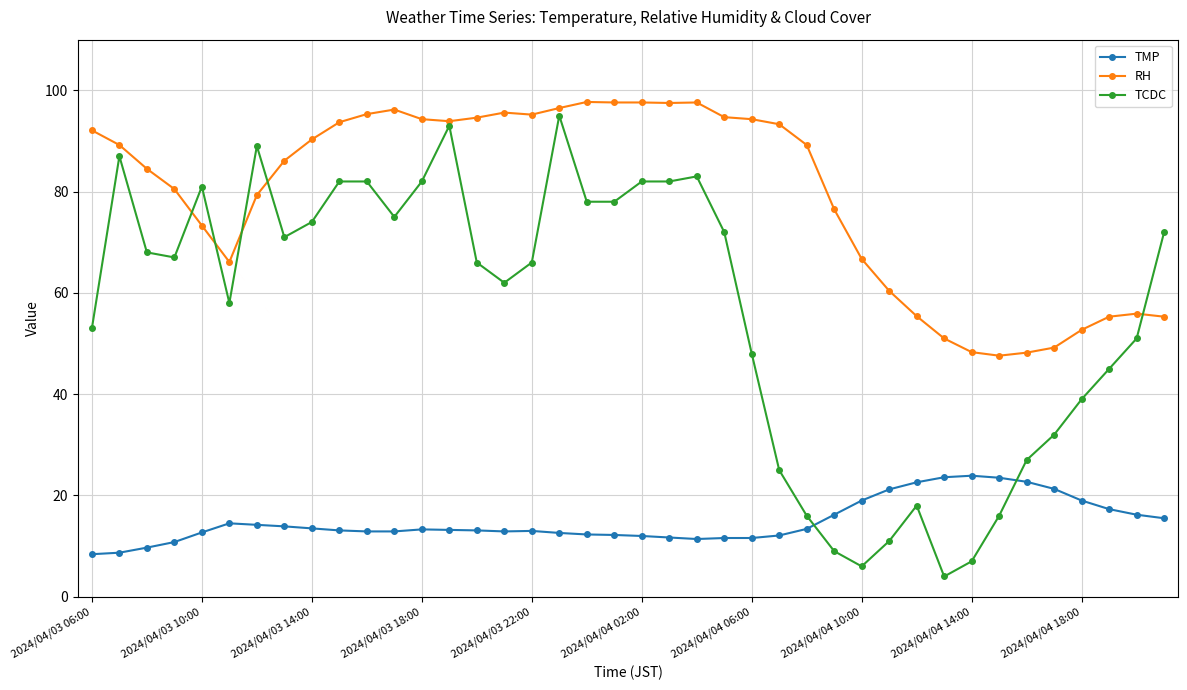

Which series has the largest total across all categories?

RH